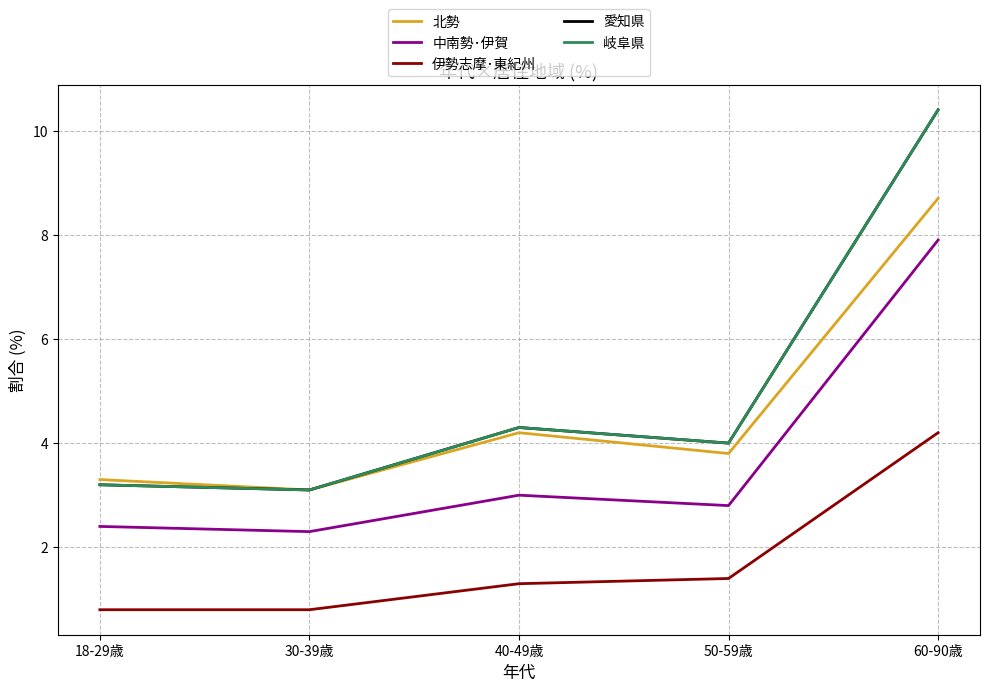

Is it true that 伊勢志摩･東紀州 equals 0.4 at 40-49歳?

False